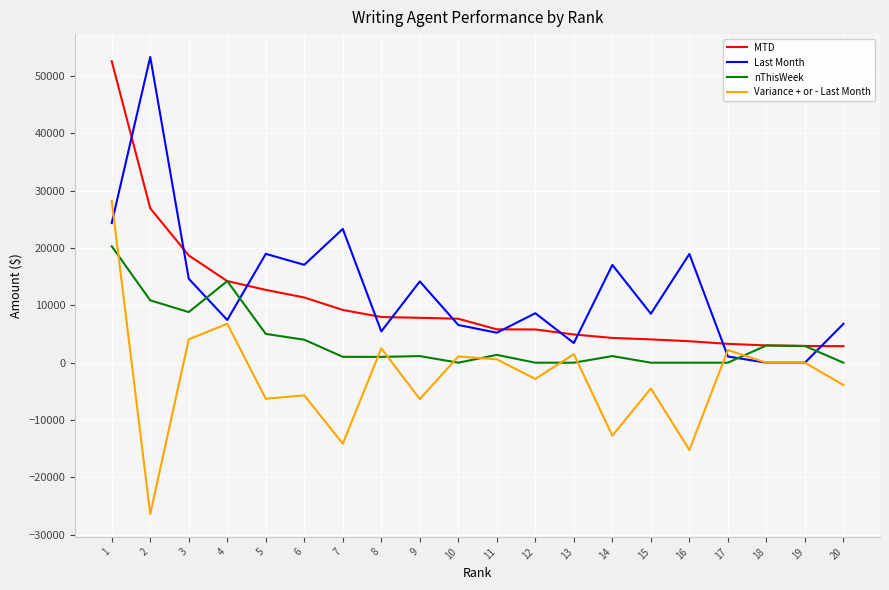

Is the value of nThisWeek at 14 greater than the value of MTD at 18?

No